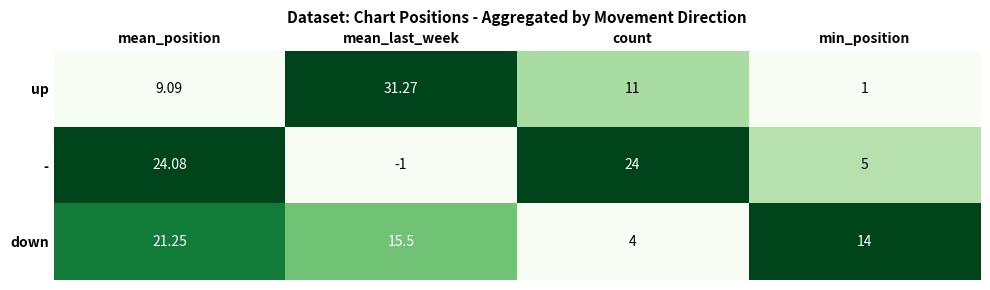

Where is down nearest to the value 12?

min_position